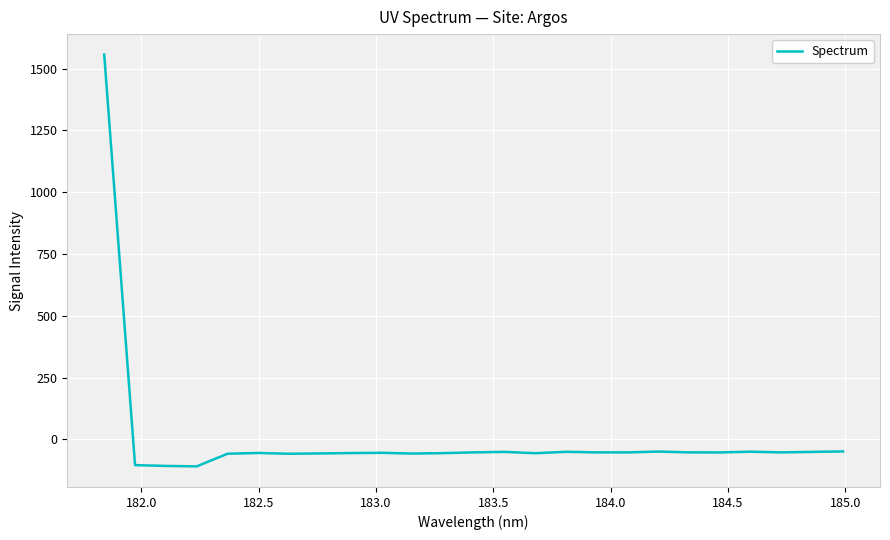

What is the greatest value displayed?

1556.6